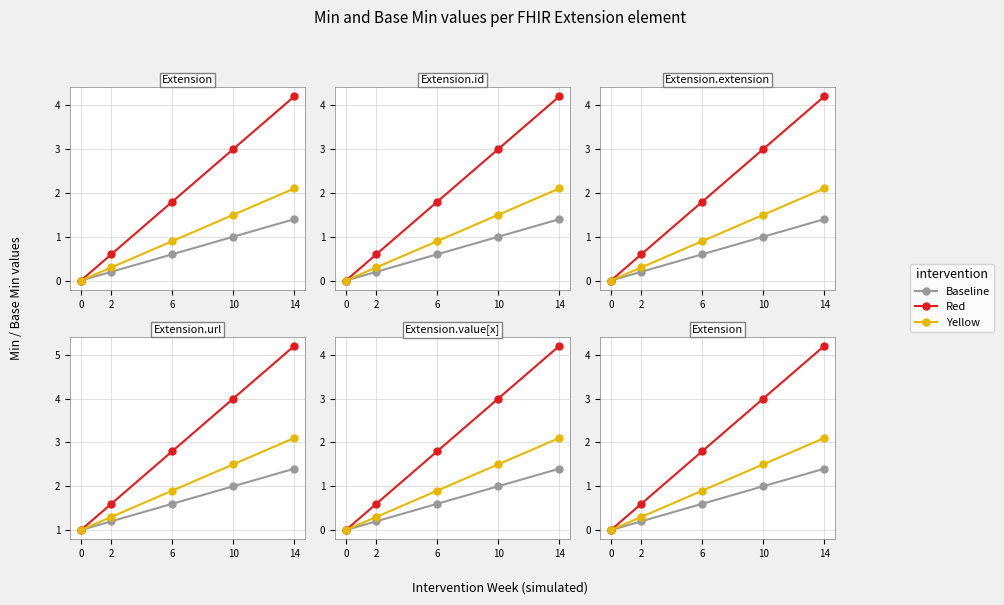

At which label is Yellow closest to 1?

6